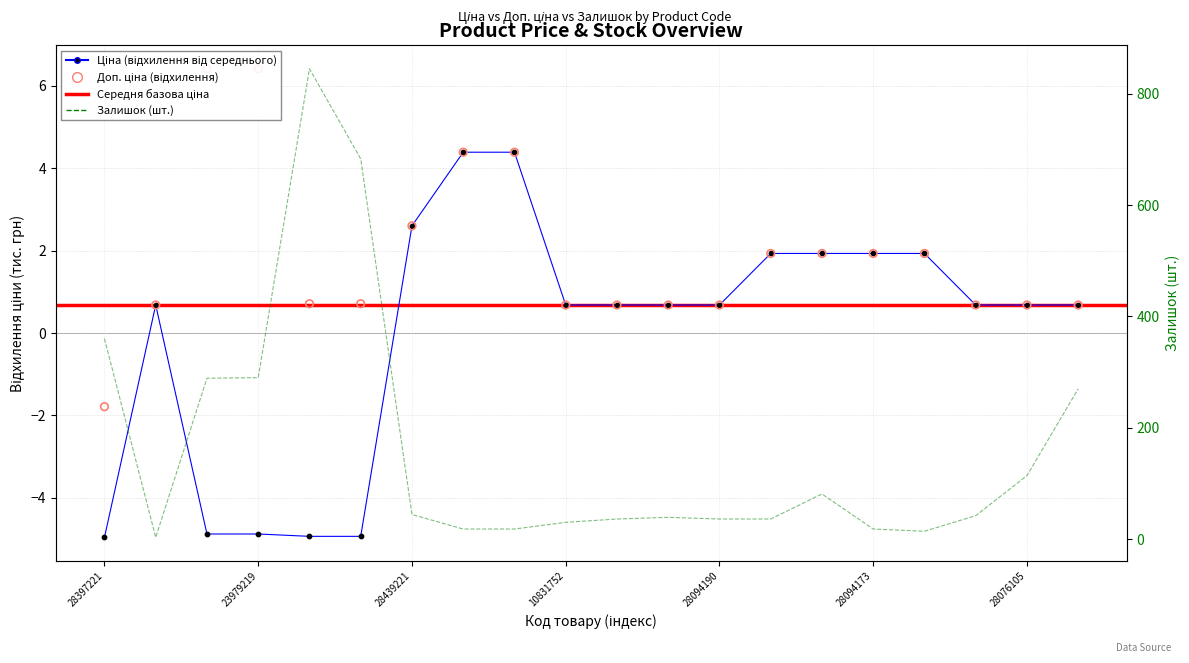

Which series has the largest total across all categories?

Залишок